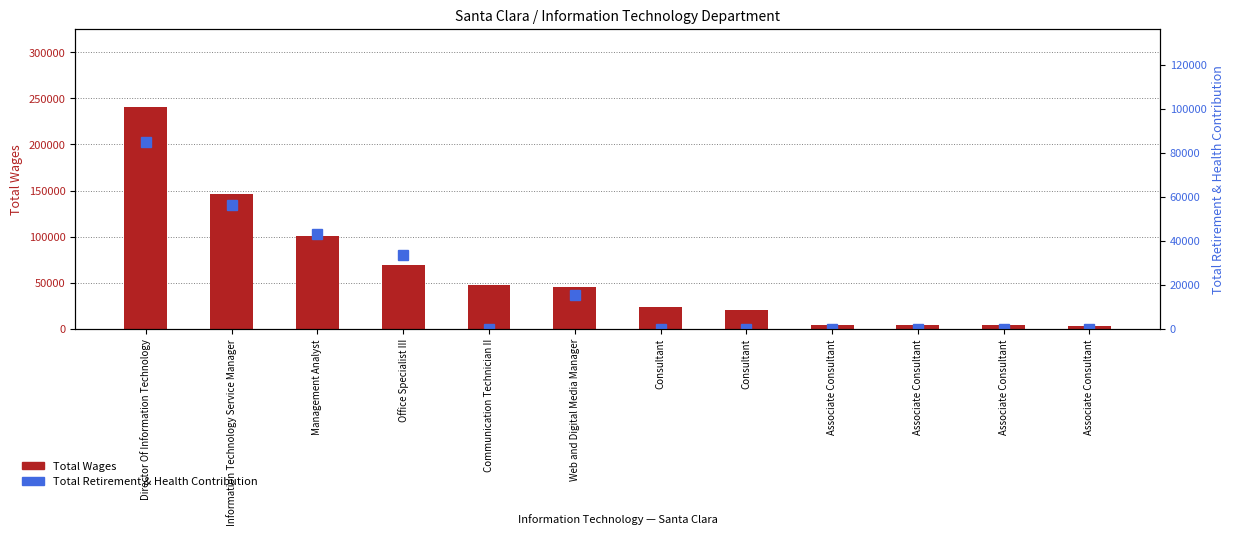

Which series changed the most between Management Analyst and Web and Digital Media Manager?

Total Wages